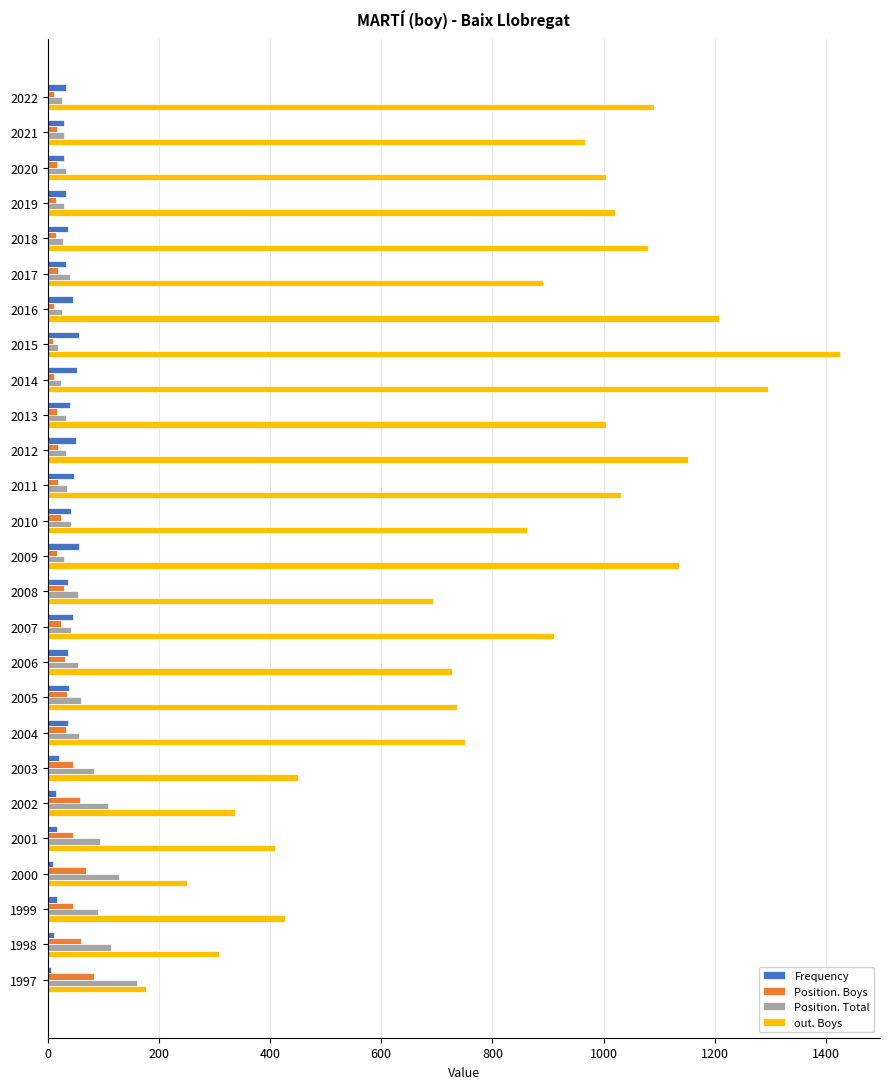

What are all the series names shown in the legend?

Frequency, Position. Boys, Position. Total, out. Boys